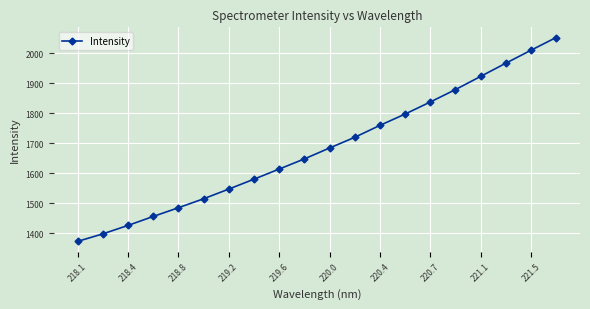

What is the value of the 14th point from the left?

1797.7